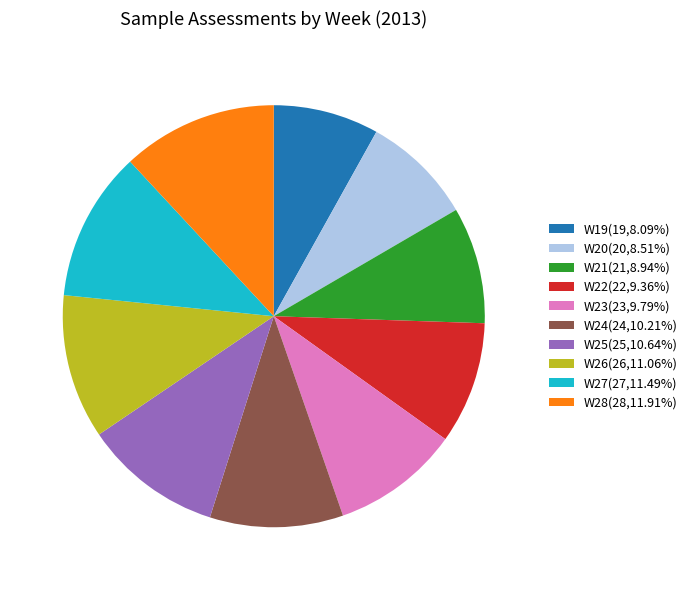

Approximately how many times larger is the value at W27 compared to W26?

1.0